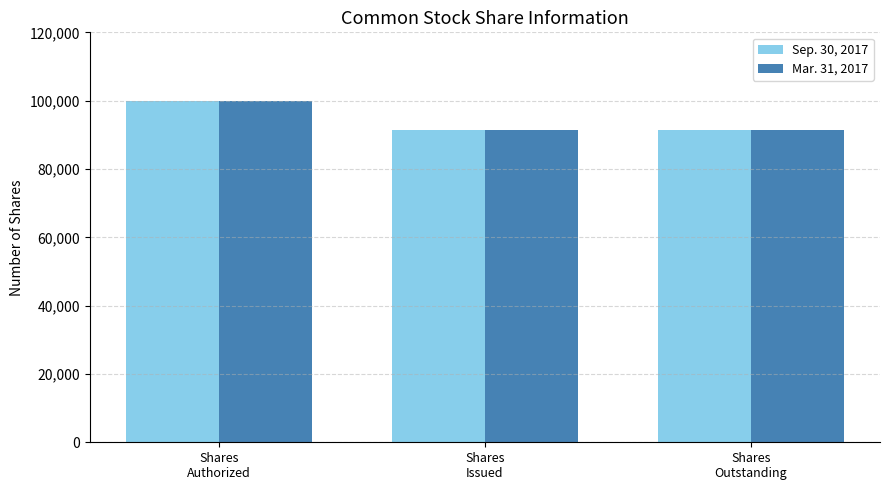

What is the average value of the Sep. 30, 2017 series?

94333